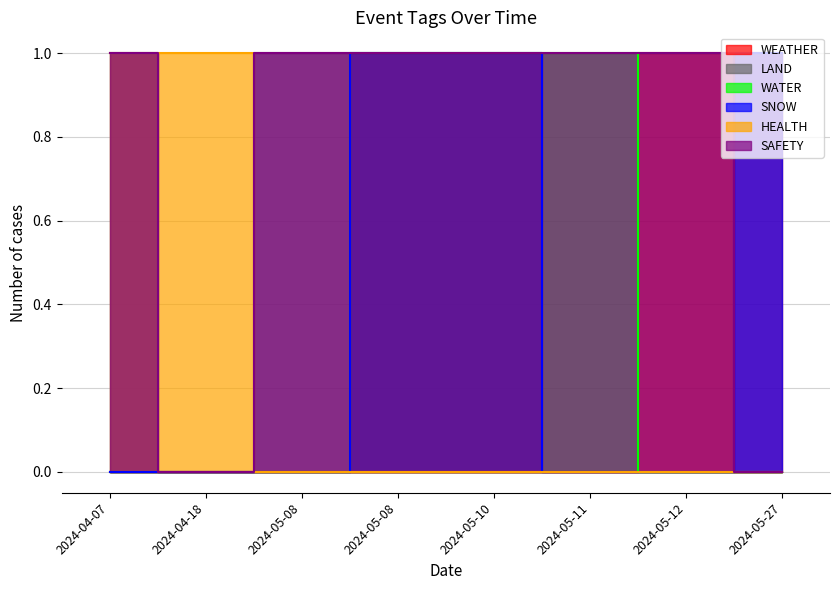

Count the SNOW values in the range 0 to 1.

8